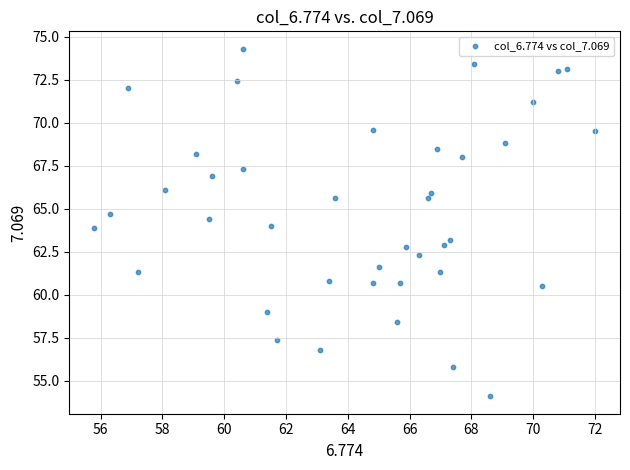

What is the range of Y values (max minus min)?

20.2